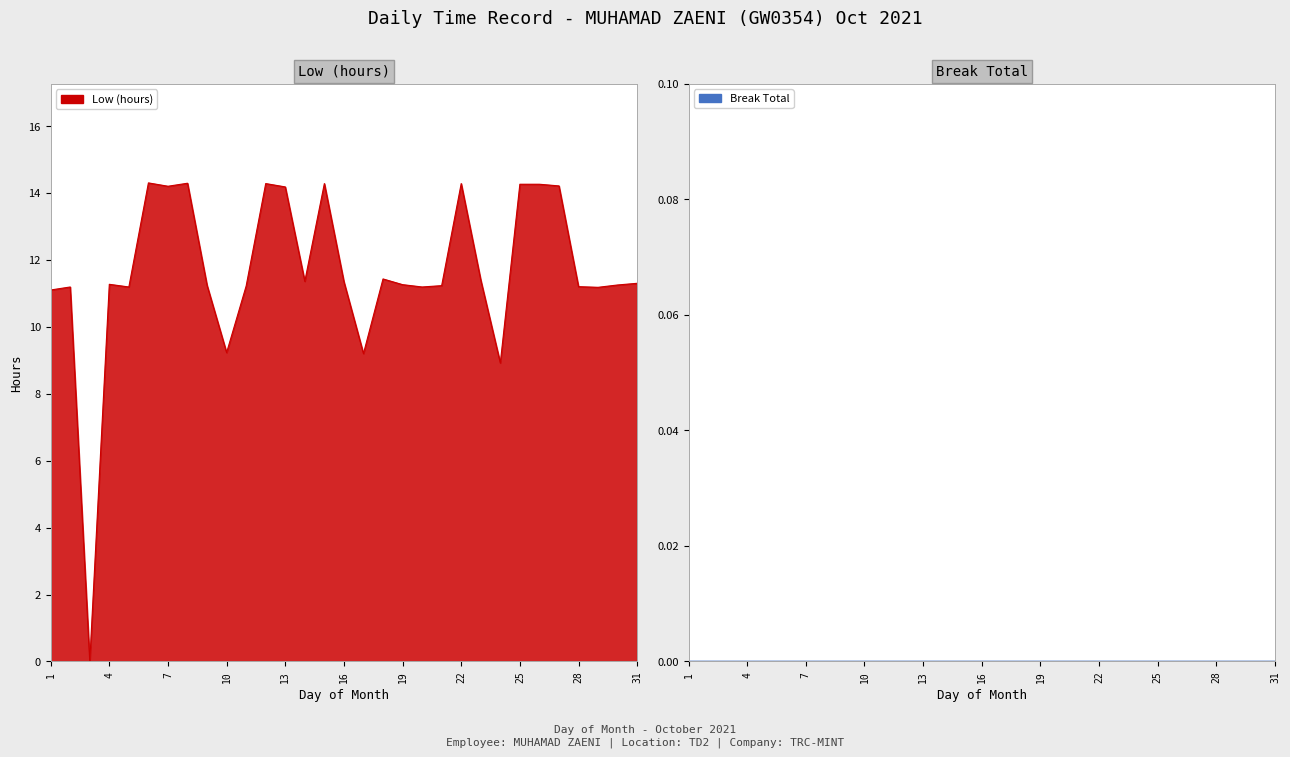

What is the ratio of the value at 1 to the value at 9?

1.0